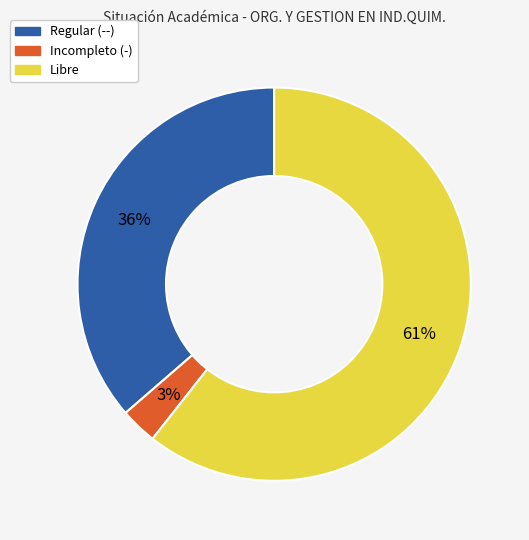

To the nearest percent, what is the combined percentage of Libre and Regular (--)?

97%